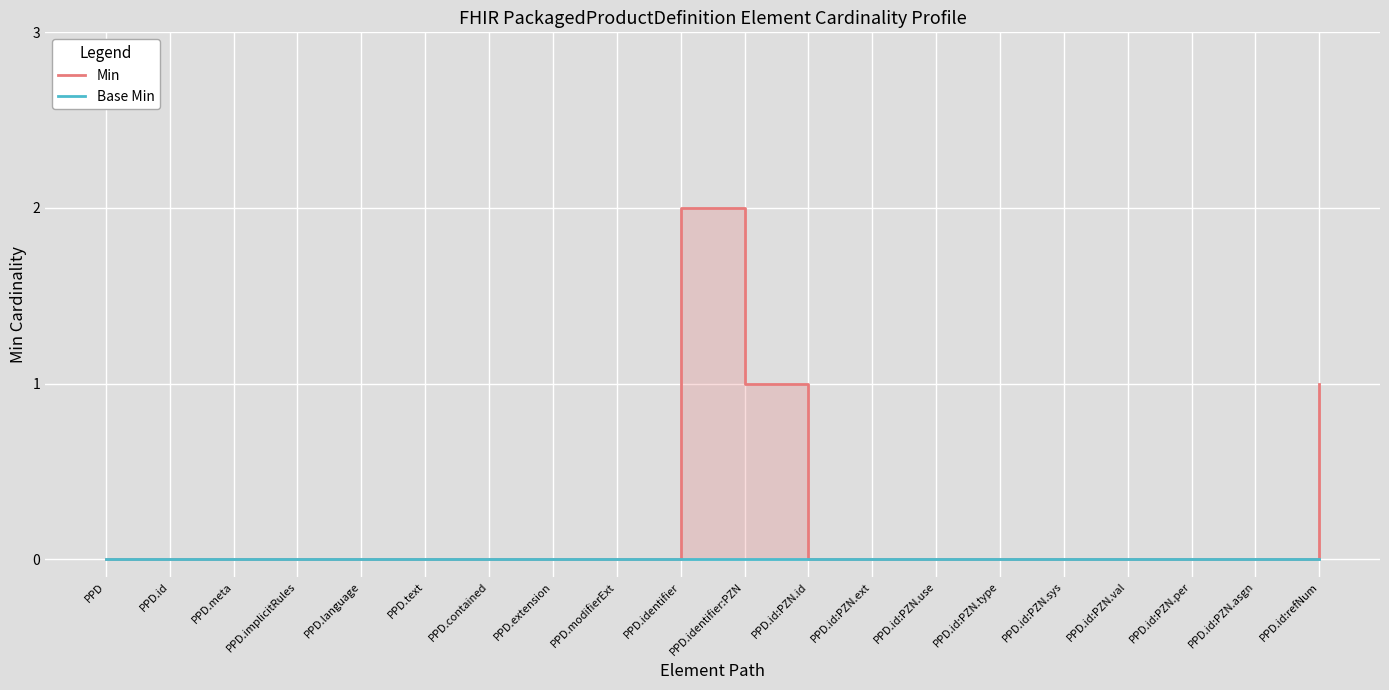

Reading left to right, extract all data points from this chart.

Min: PPD=0	PPD.id=0	PPD.meta=0	PPD.implicitRules=0	PPD.language=0	PPD.text=0	PPD.contained=0	PPD.extension=0	PPD.modifierExt=0	PPD.identifier=2	PPD.identifier:PZN=1	PPD.id:PZN.id=0	PPD.id:PZN.ext=0	PPD.id:PZN.use=0	PPD.id:PZN.type=0	PPD.id:PZN.sys=0	PPD.id:PZN.val=0	PPD.id:PZN.per=0	PPD.id:PZN.asgn=0	PPD.id:refNum=1
Base Min: PPD=0	PPD.id=0	PPD.meta=0	PPD.implicitRules=0	PPD.language=0	PPD.text=0	PPD.contained=0	PPD.extension=0	PPD.modifierExt=0	PPD.identifier=0	PPD.identifier:PZN=0	PPD.id:PZN.id=0	PPD.id:PZN.ext=0	PPD.id:PZN.use=0	PPD.id:PZN.type=0	PPD.id:PZN.sys=0	PPD.id:PZN.val=0	PPD.id:PZN.per=0	PPD.id:PZN.asgn=0	PPD.id:refNum=0